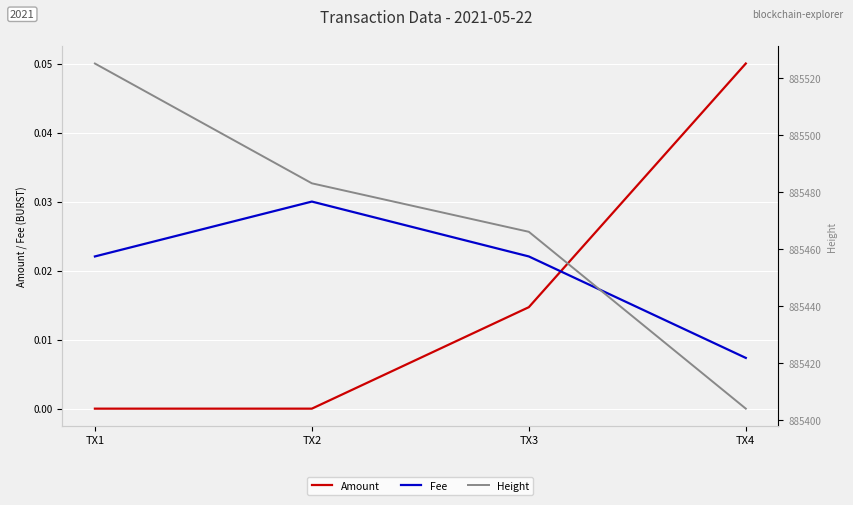

Where is Height nearest to the value 885464?

TX3